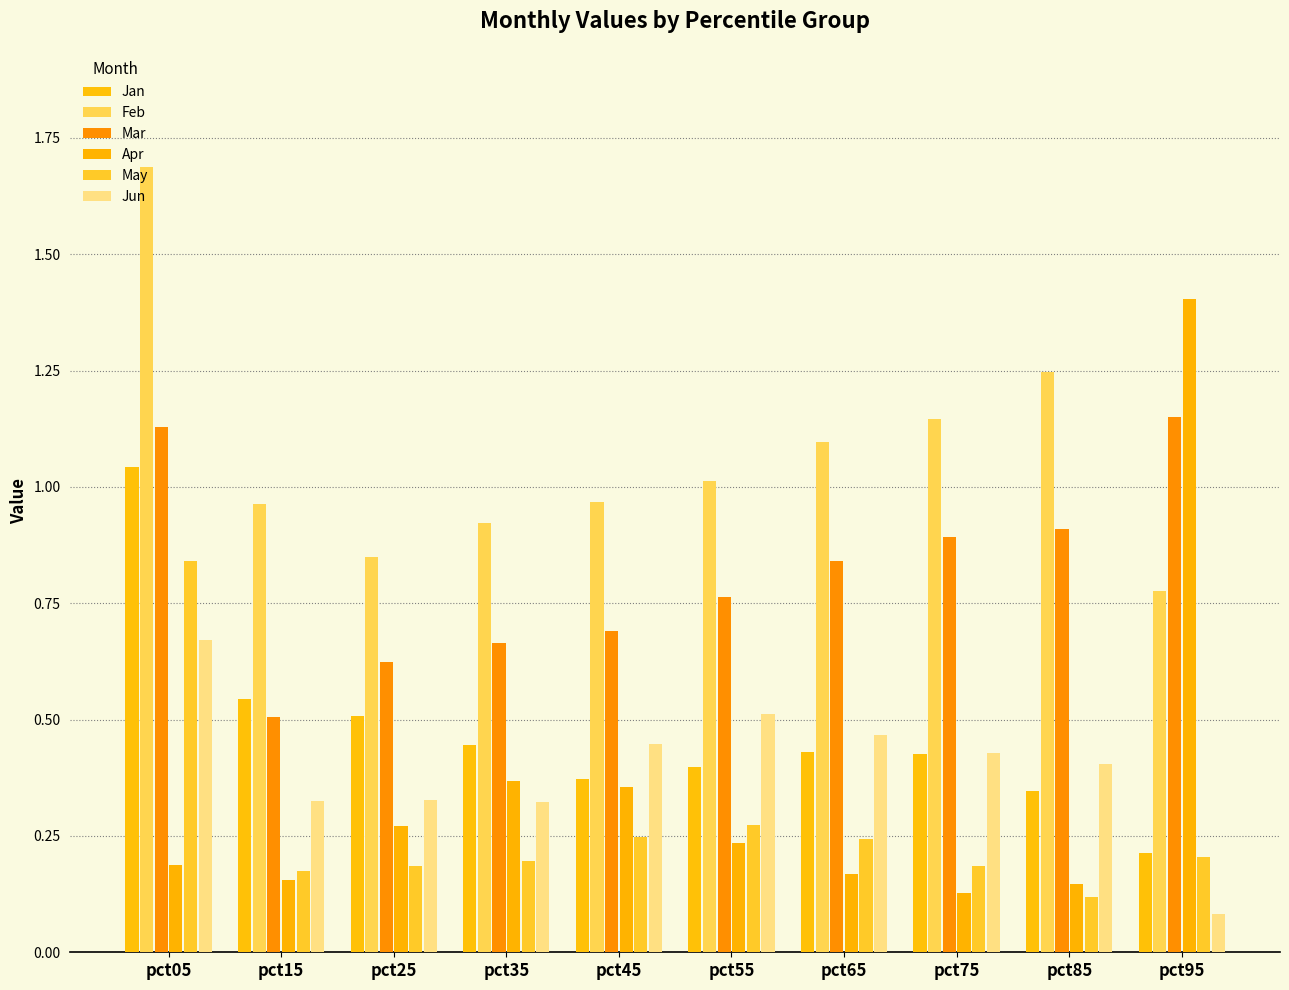

Which has a higher value, pct05 or pct25?

pct05